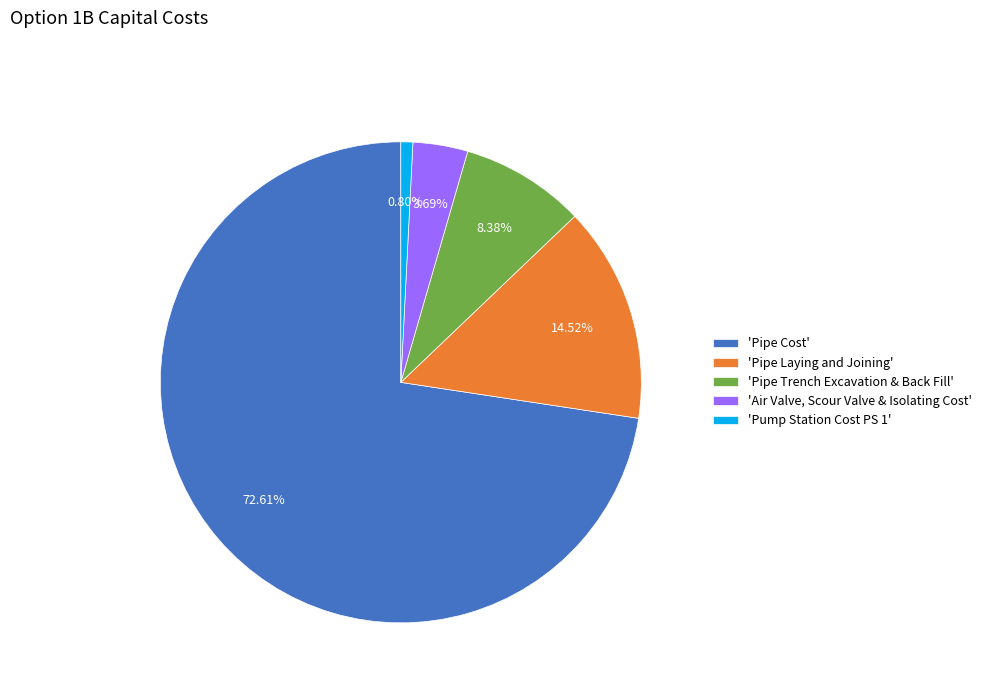

What is the largest slice in the pie chart?

'Pipe Cost'